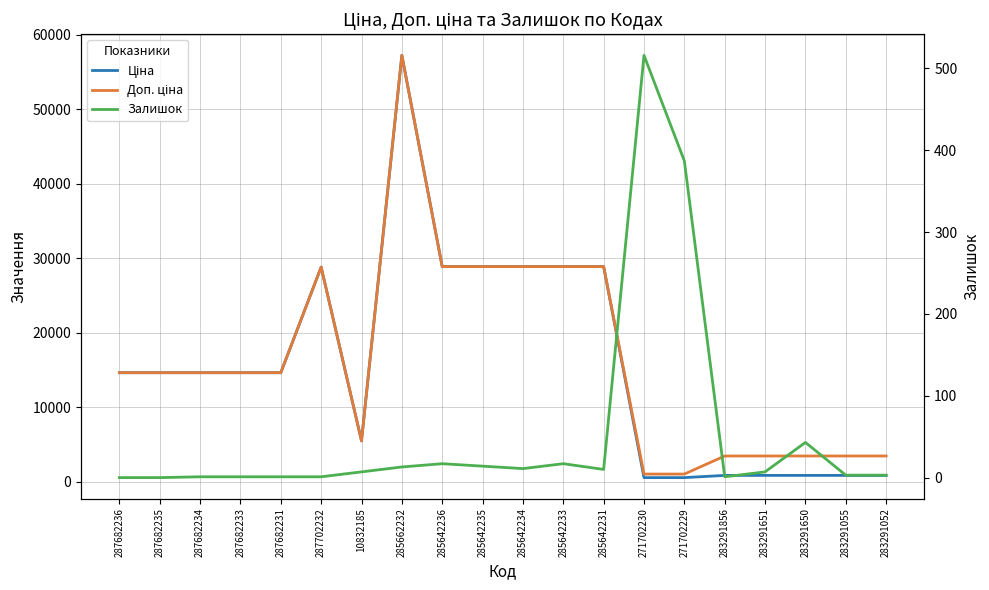

Does the chart display data point markers on the line(s)?

No